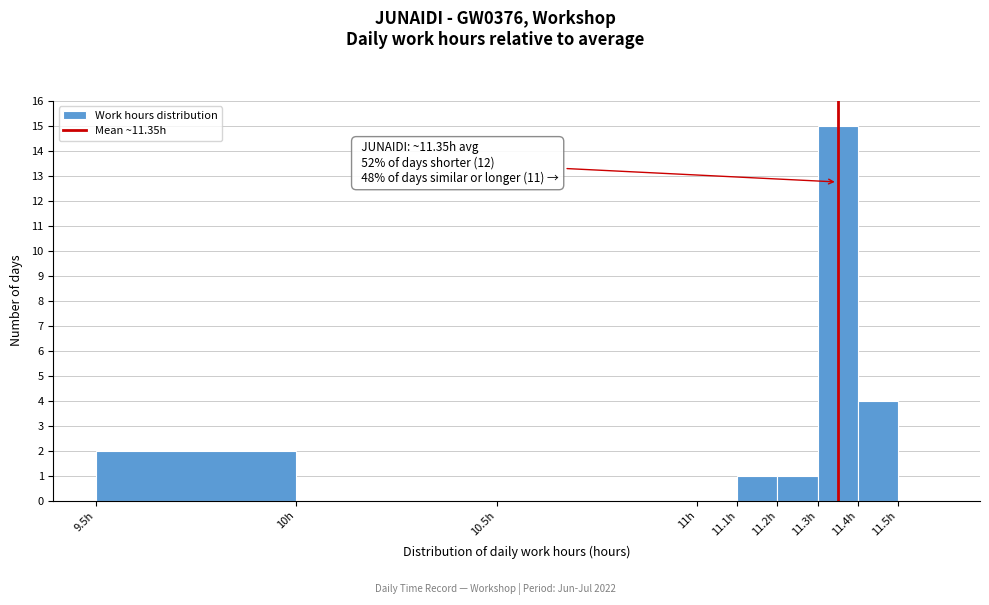

Which range on the x-axis has the tallest bar?

11.3 to 11.4